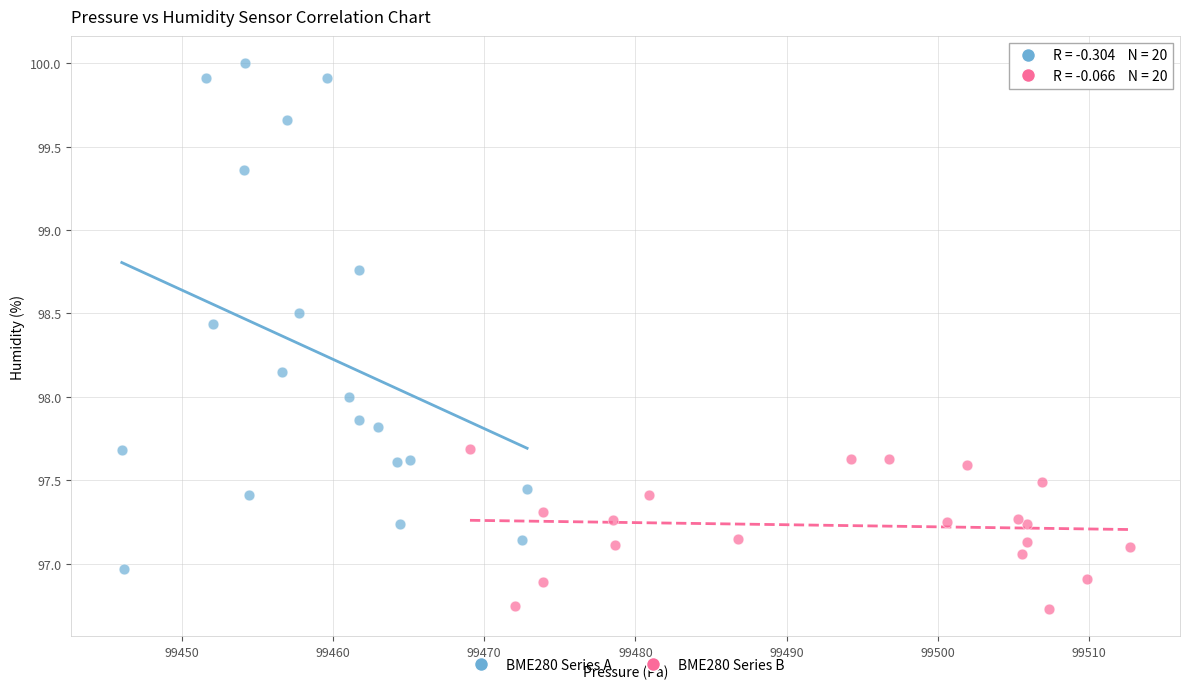

Which series has the widest spread of Y values?

BME280 Series A